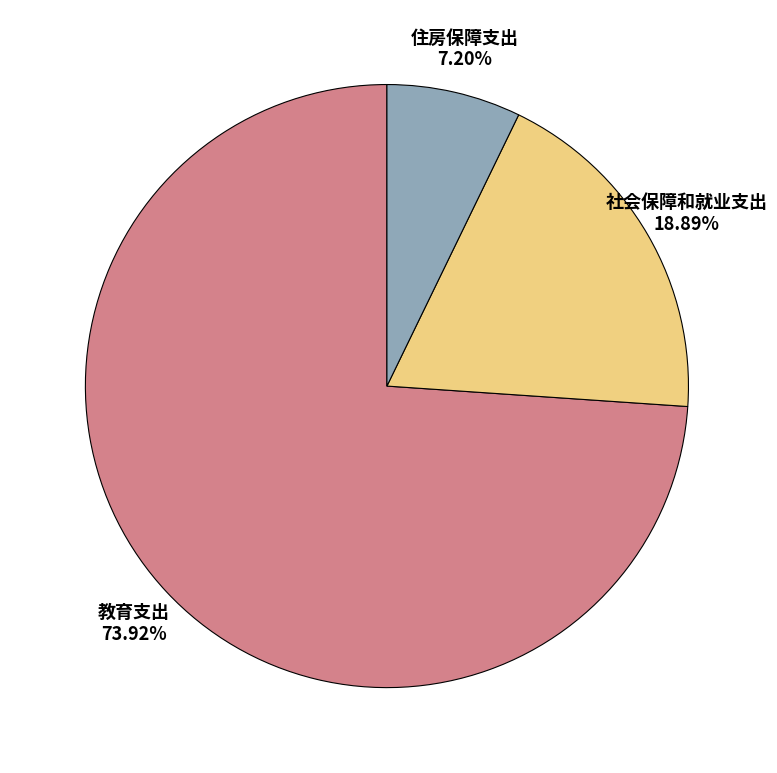

Is there any slice that represents more than half of the pie?

Yes